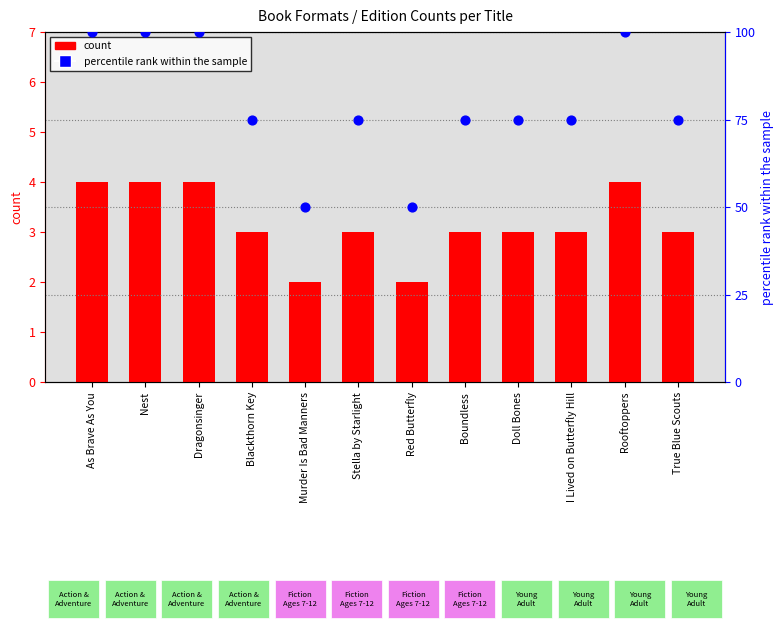

Which series has the largest Y range (max minus min)?

percentile rank within the sample